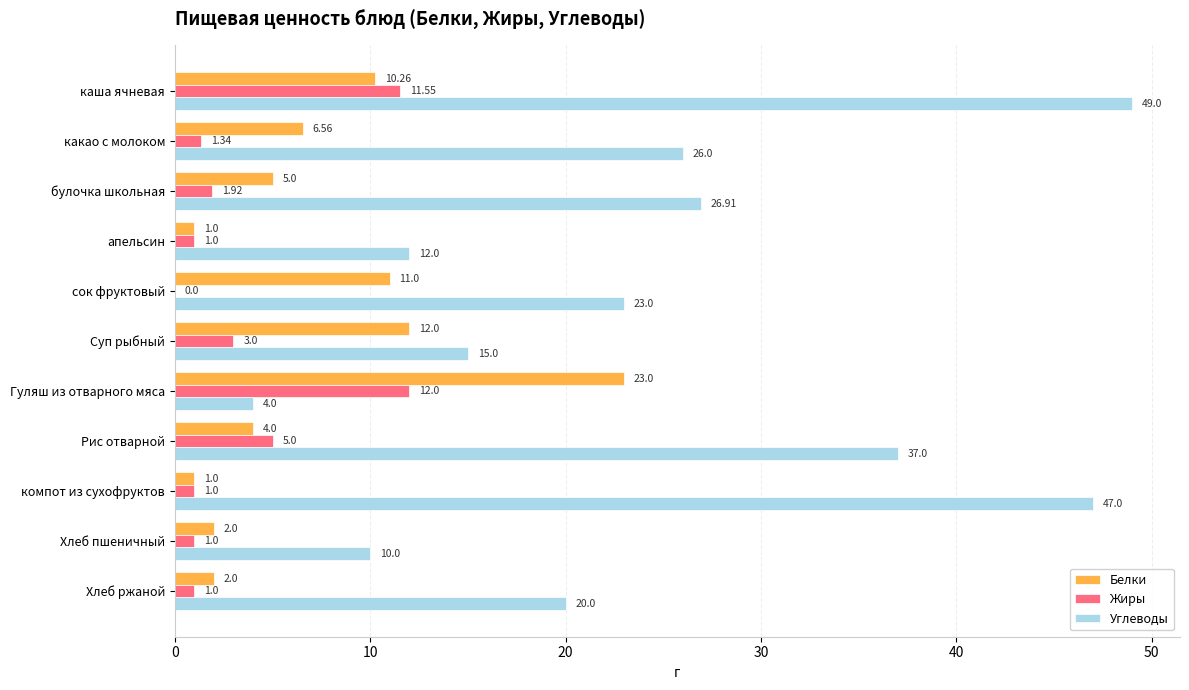

Which series has the largest total across all categories?

Углеводы